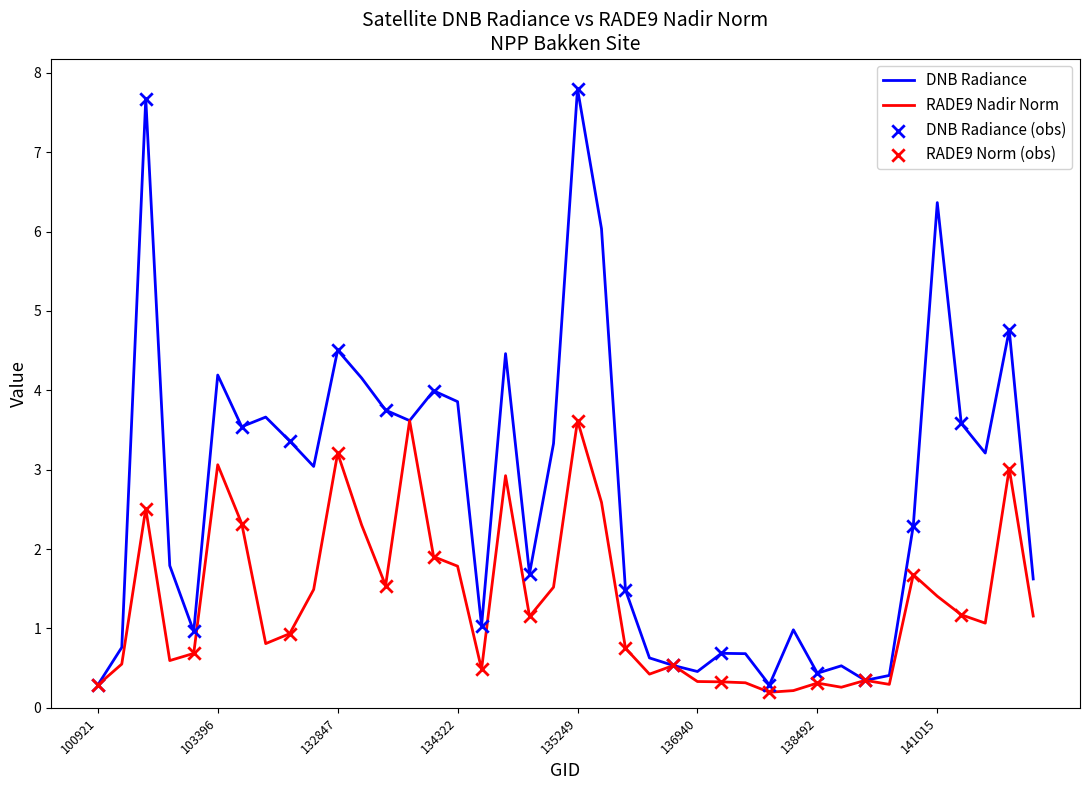

Which series has the largest range (max minus min)?

DNB Radiance